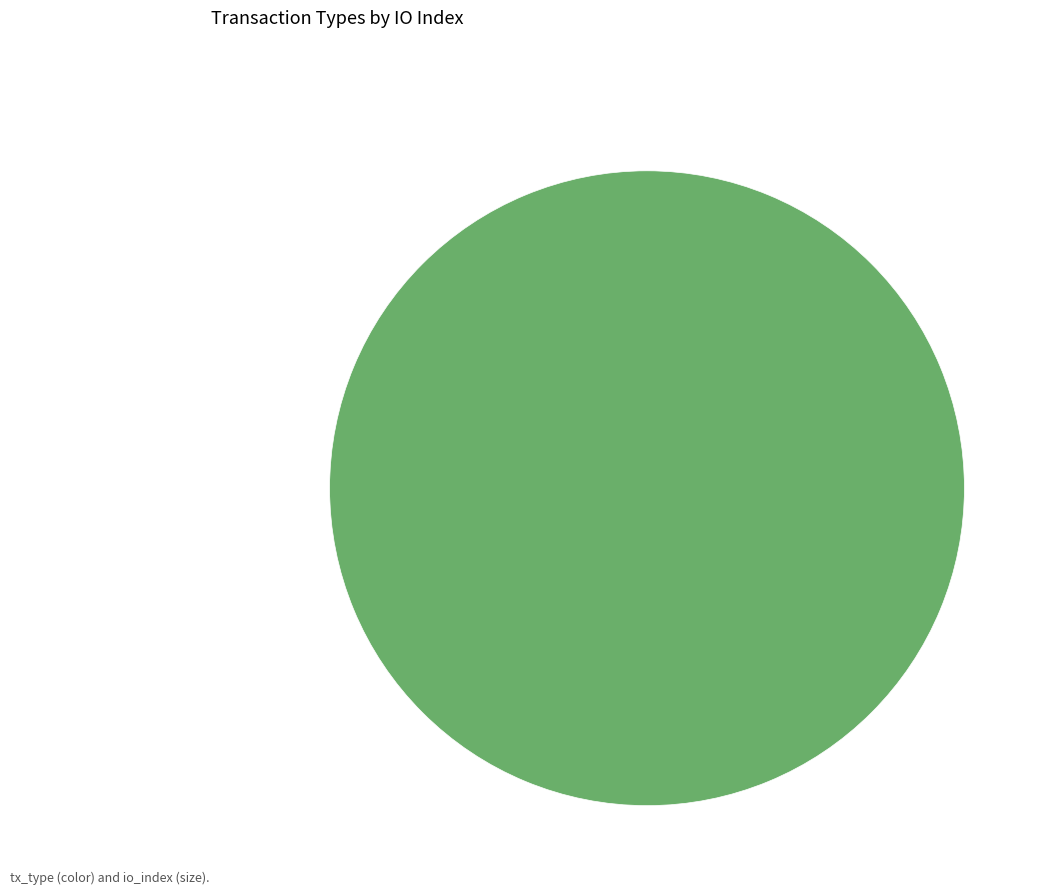

Combined, do Regular and Ticket account for over 50%?

Yes